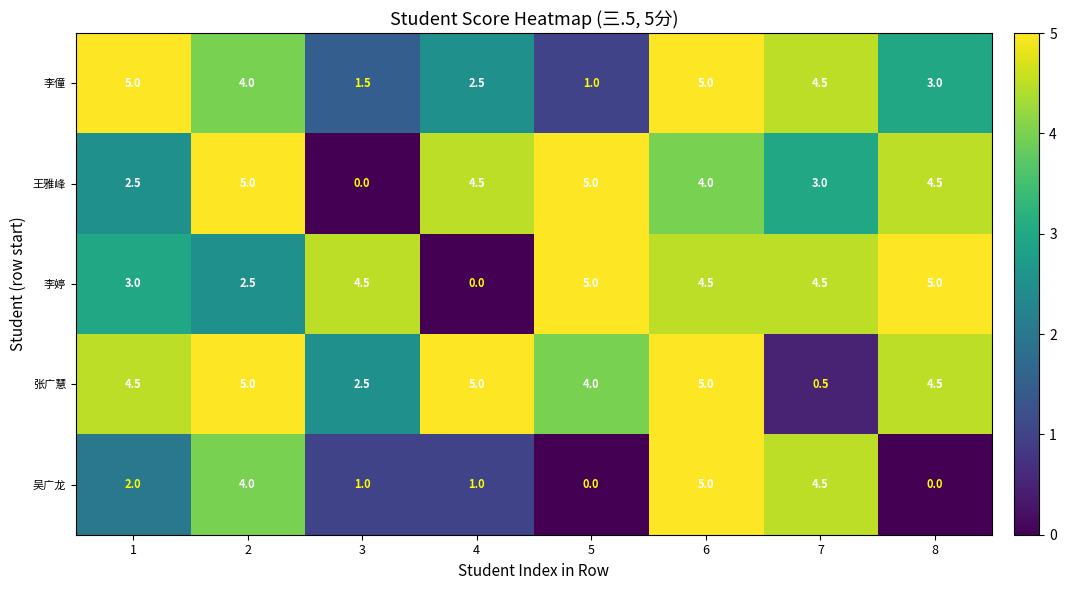

What is the difference between the maximum and minimum values in the 张广慧 series?

4.5